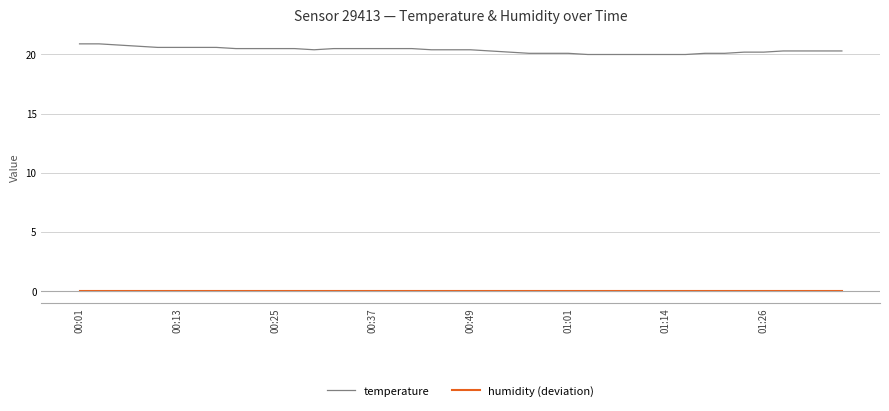

What is the maximum value shown in the chart?

20.9